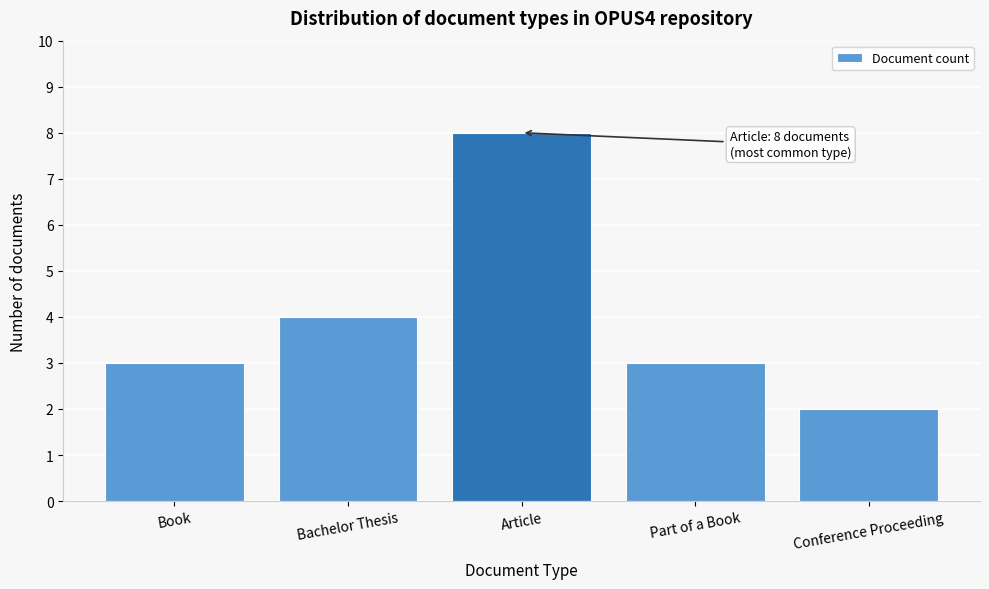

Reading left to right, what are all the values shown in this chart?

3	4	8	3	2